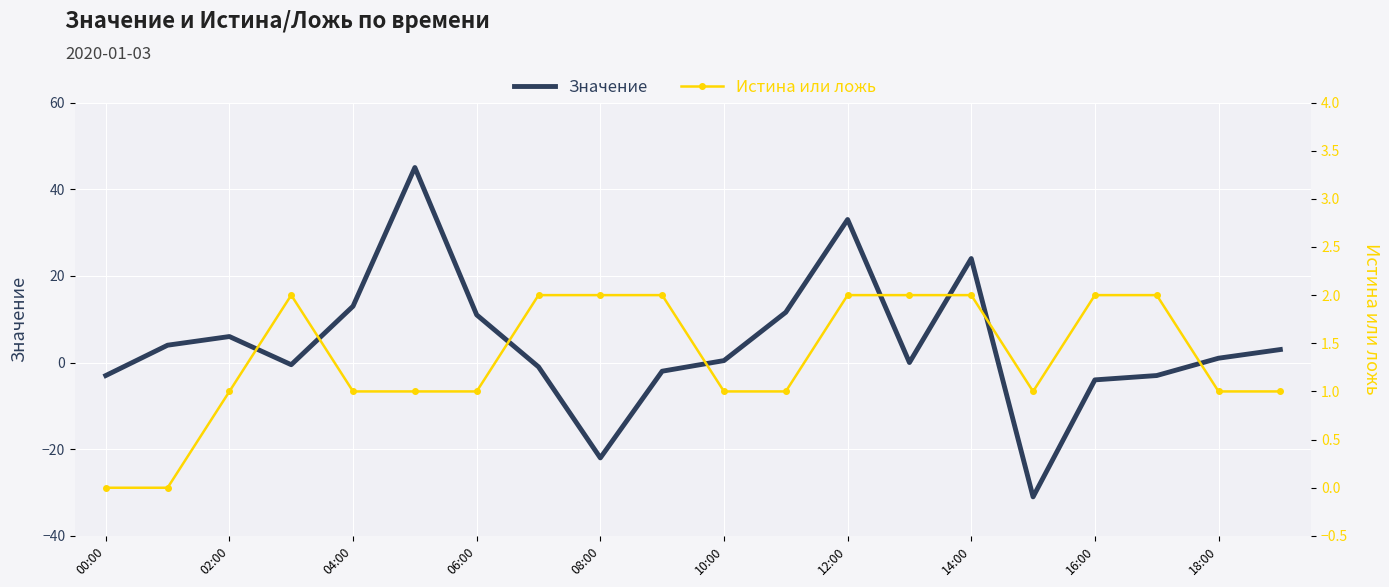

What is the total value across all series at 16:00?

-2.0